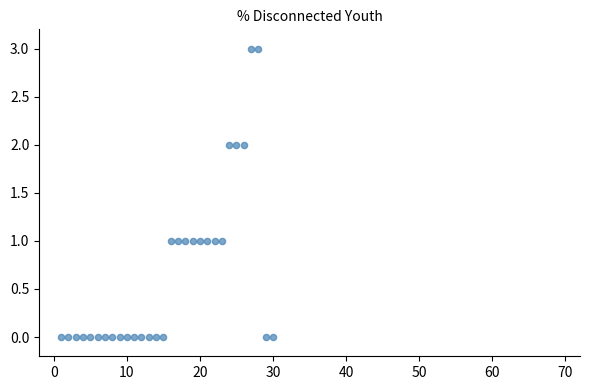

What is the range of Y values (max minus min)?

3